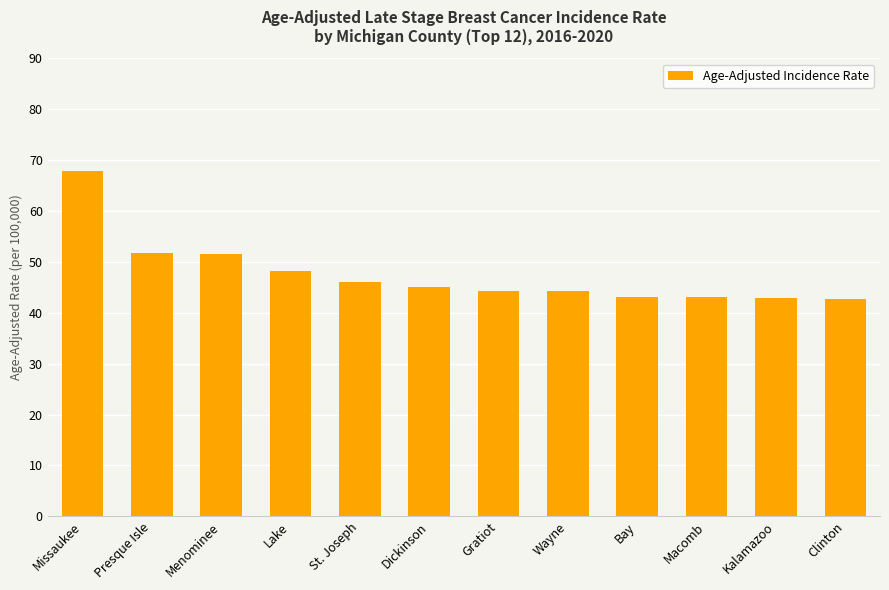

Does the chart contain stacked bars?

No